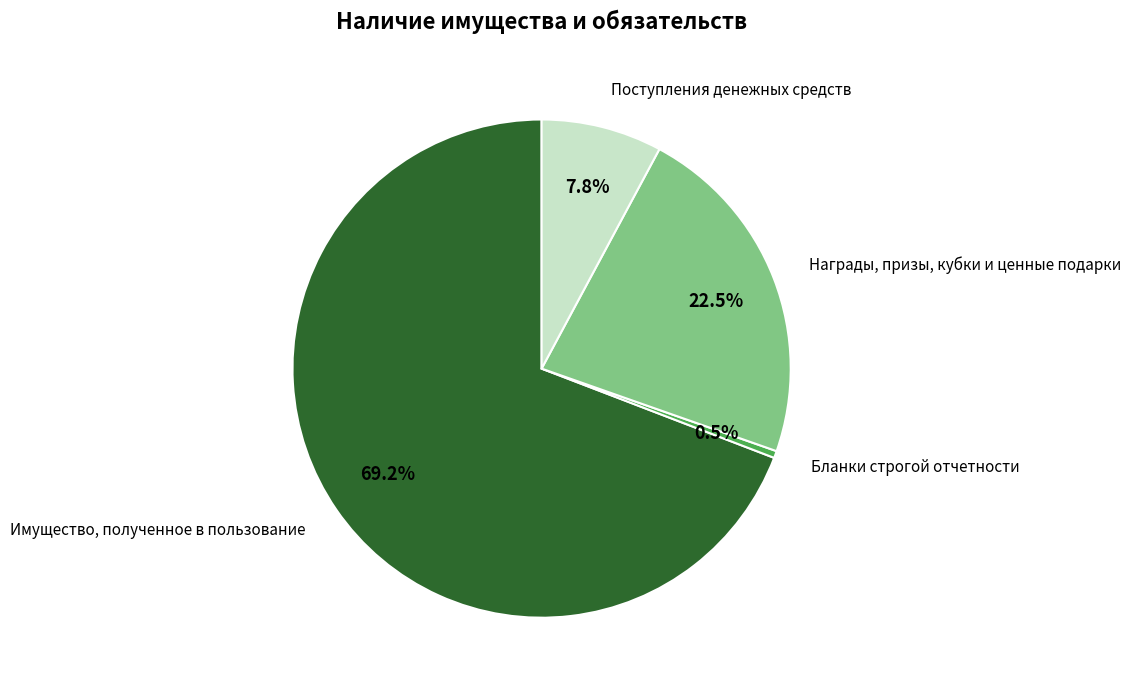

Is there a majority slice in this chart?

Yes